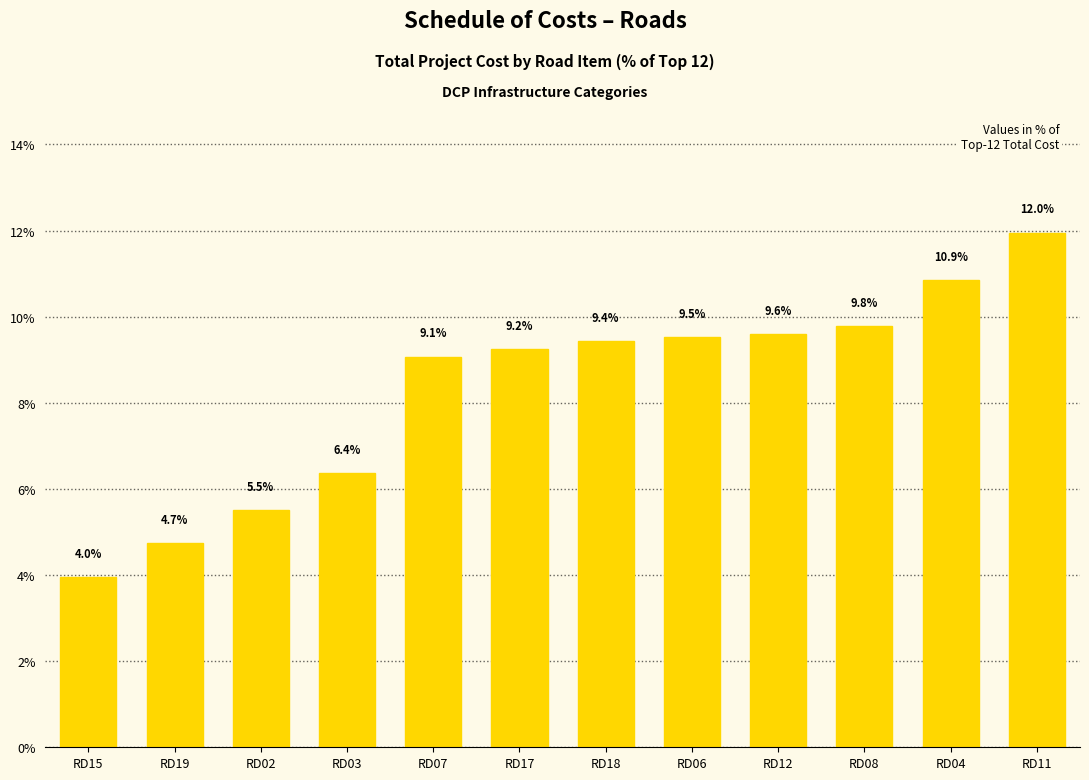

At which label is the value closest to 7?

RD03